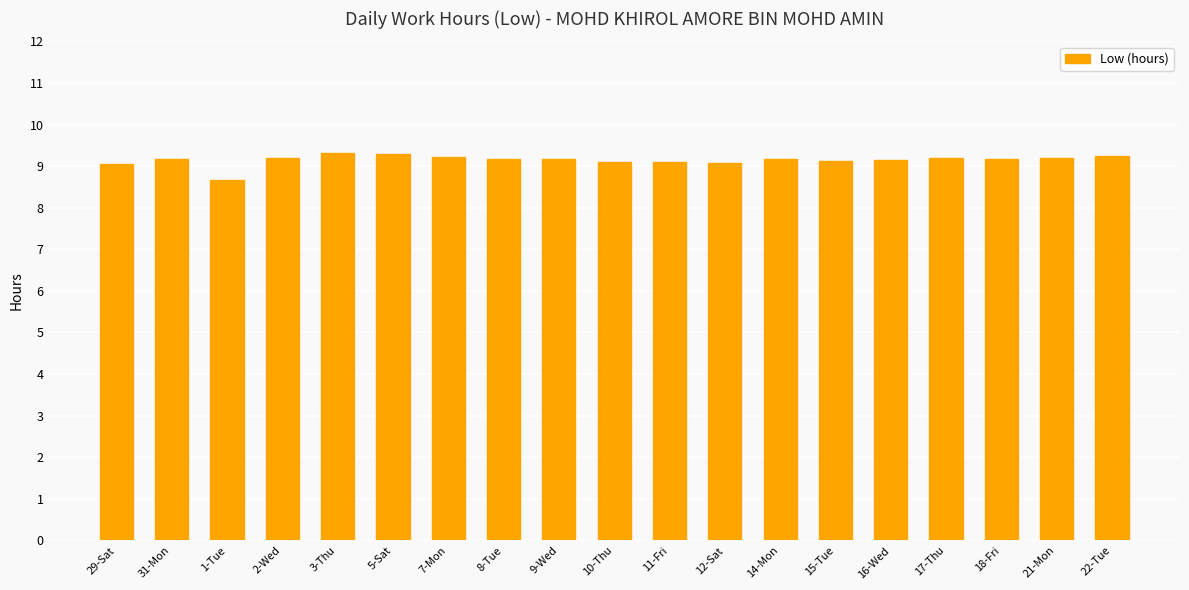

How many data points does each series have?

19